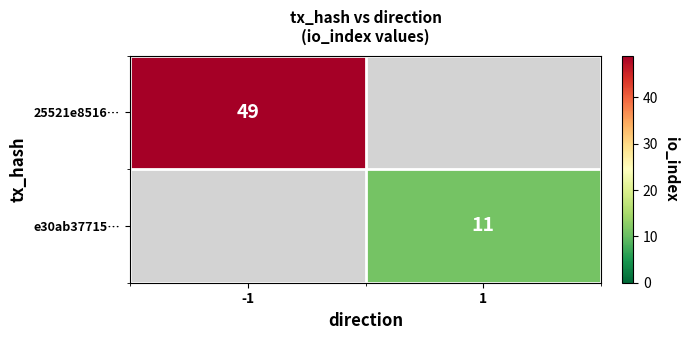

The value of 25521e8516… at -1 is 28. True or false?

False